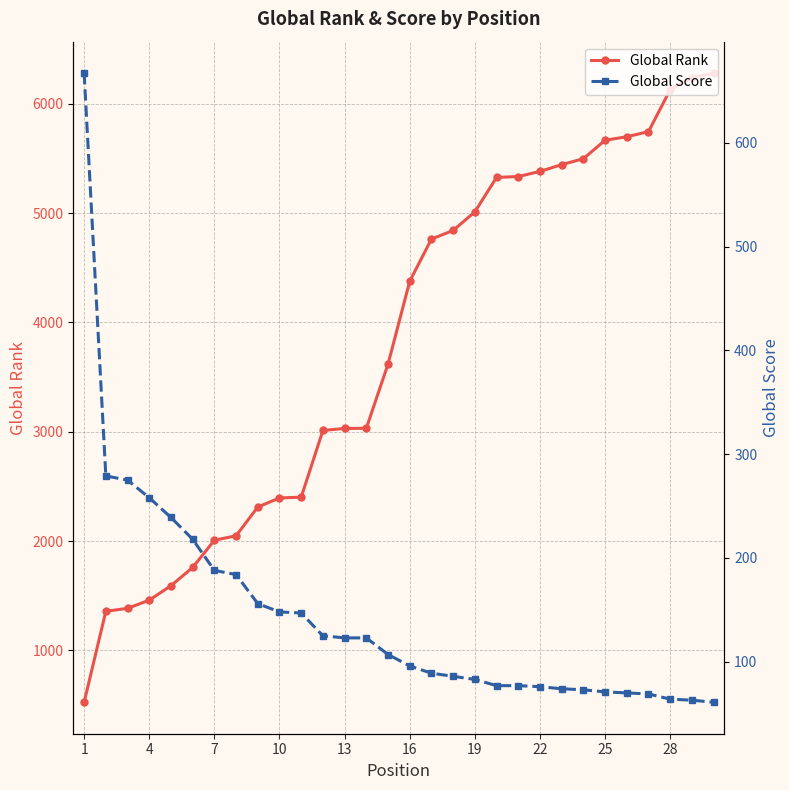

Which series has the largest total across all categories?

Global Rank